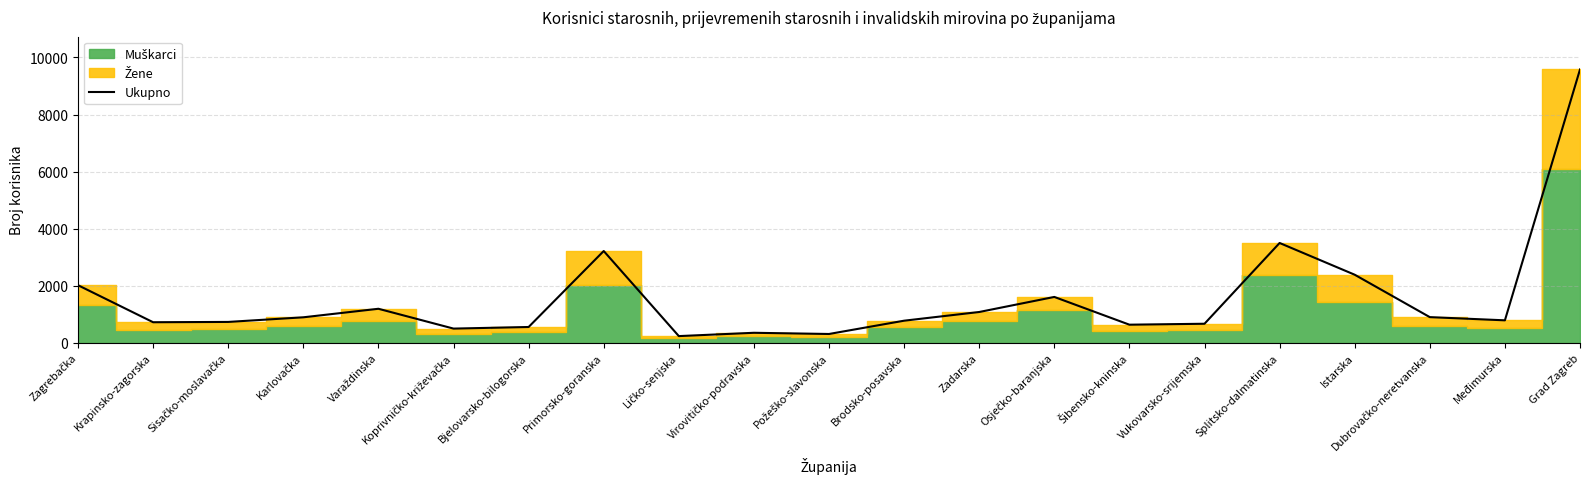

What is the difference between the values at Bjelovarsko-bilogorska and Splitsko-dalmatinska?

2946